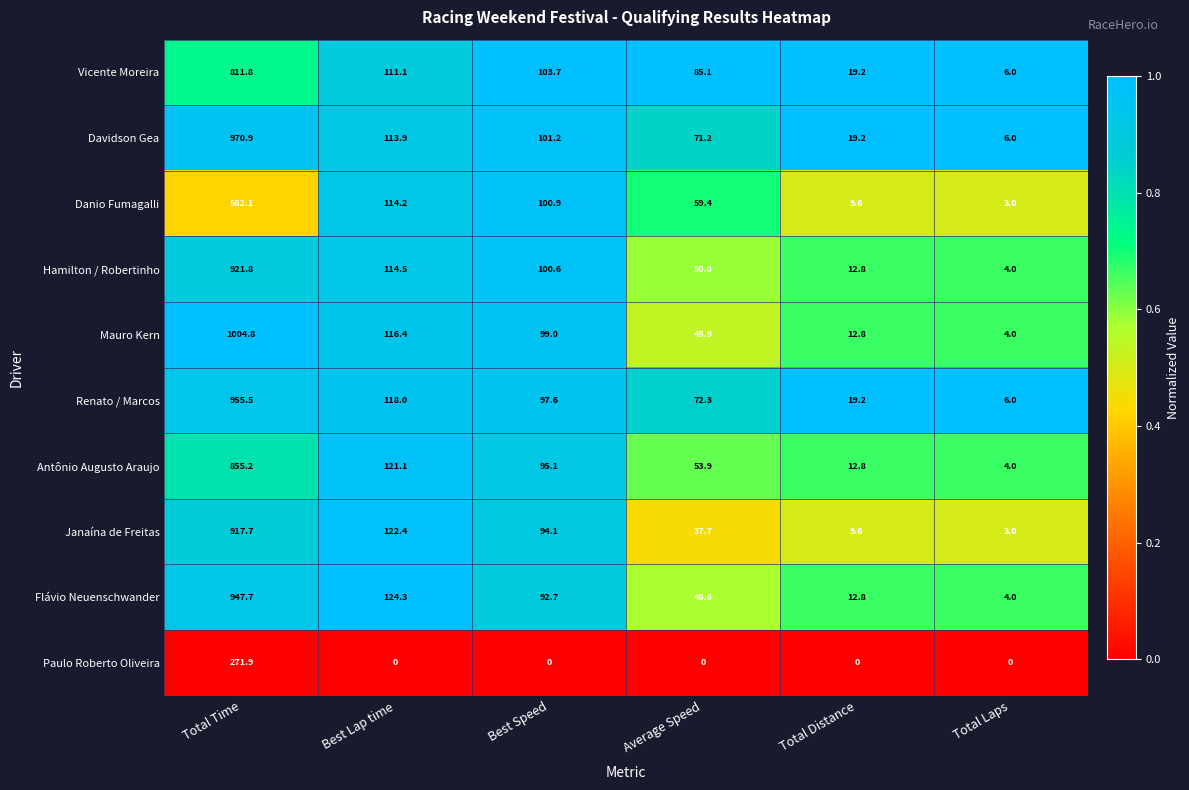

How many categories are shown in the chart?

6